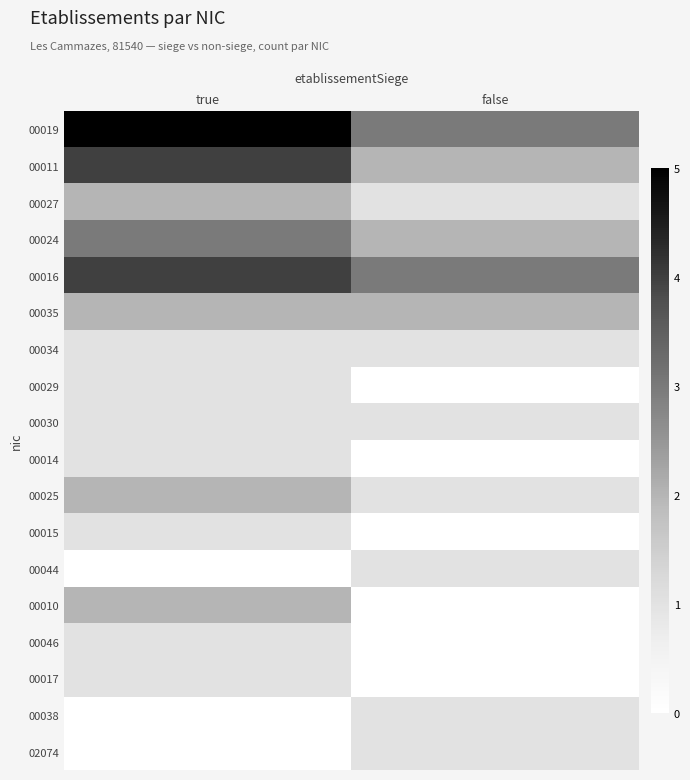

Count the number of data series in this chart.

18